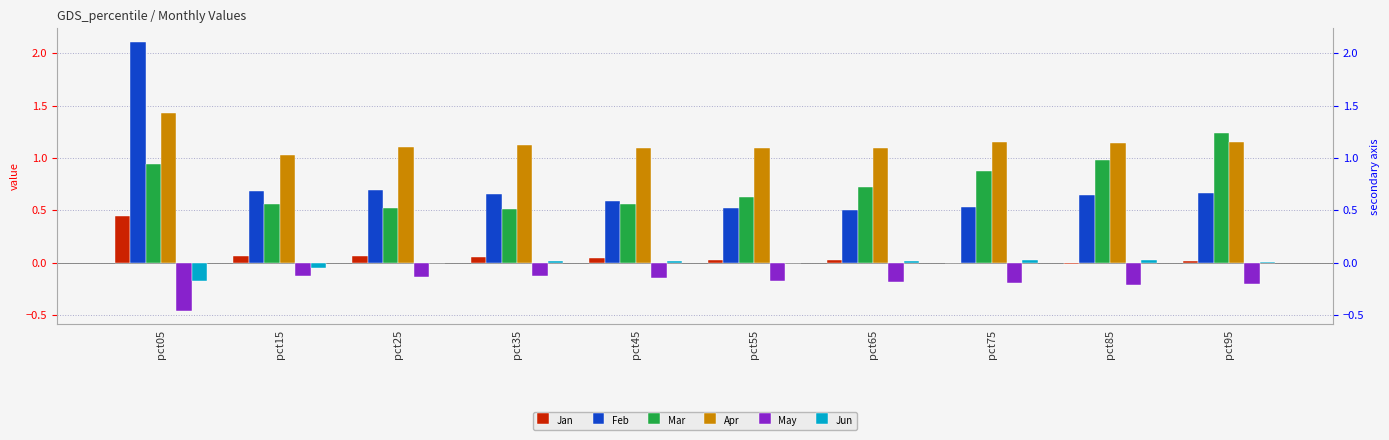

Rank the series by their maximum value, from lowest to highest.

May, Jun, Jan, Mar, Apr, Feb